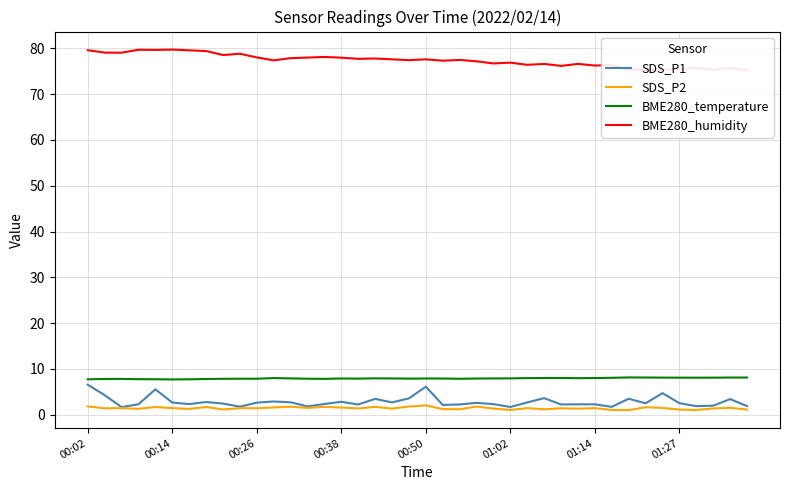

True or false: BME280_humidity and SDS_P2 intersect in this chart.

False